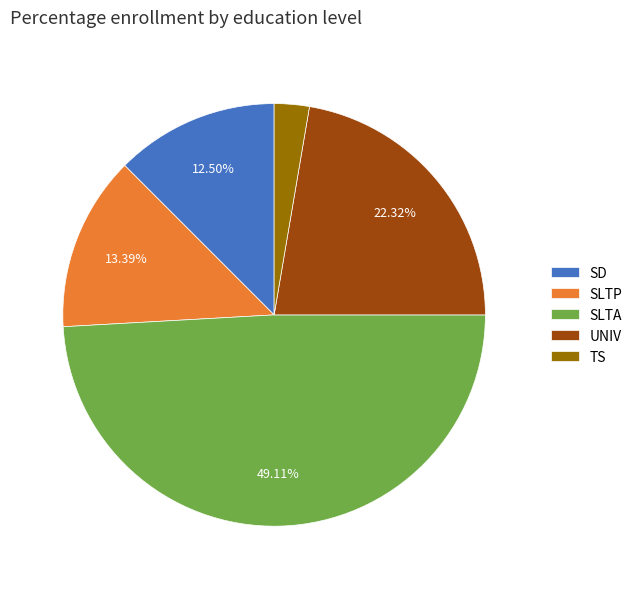

How many slices are in this pie chart?

5